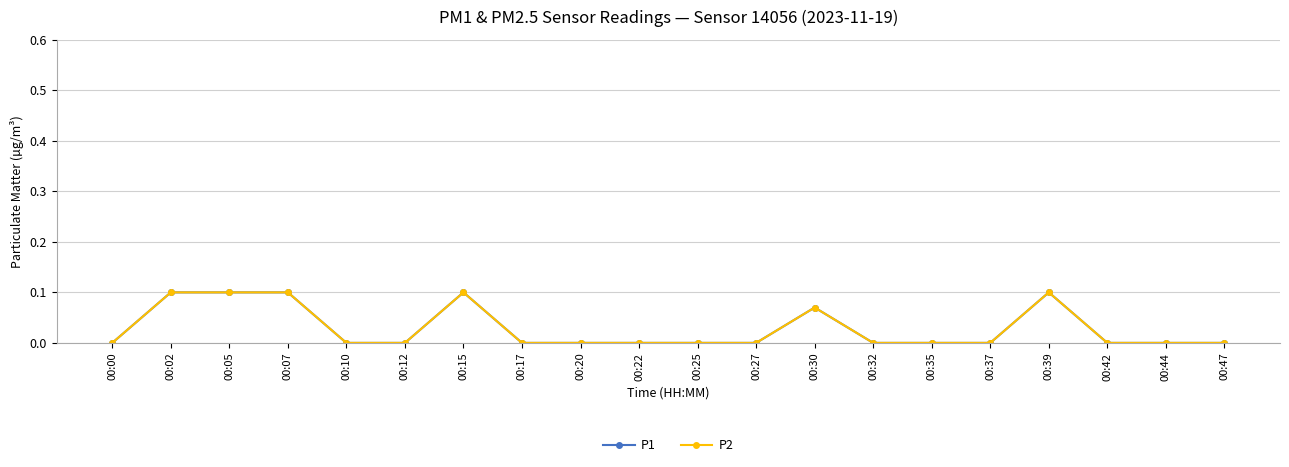

True or false: P1 has a value of 0.1 at 00:17.

False